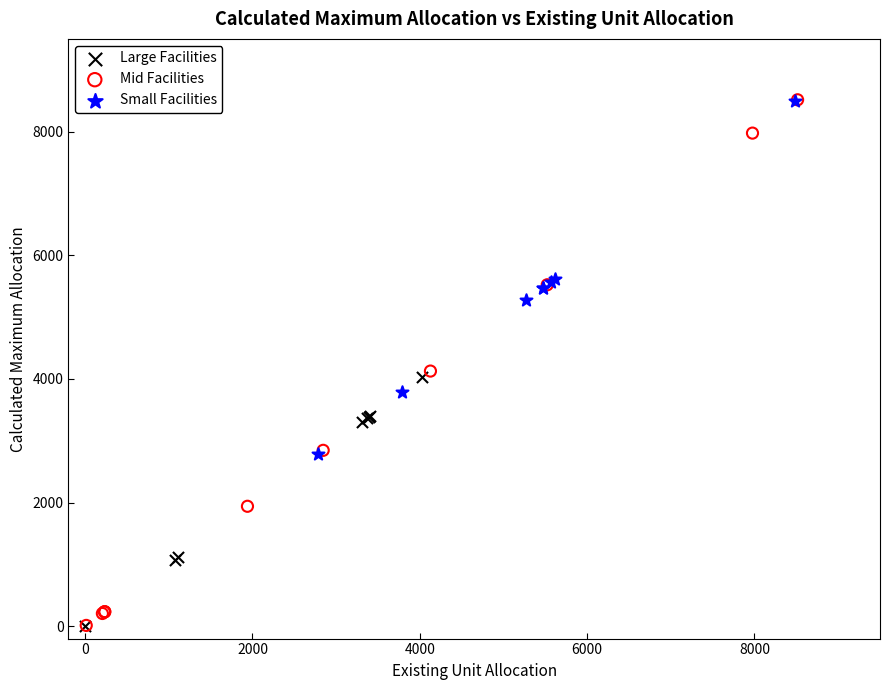

Which series has the widest spread of Y values?

Mid Facilities